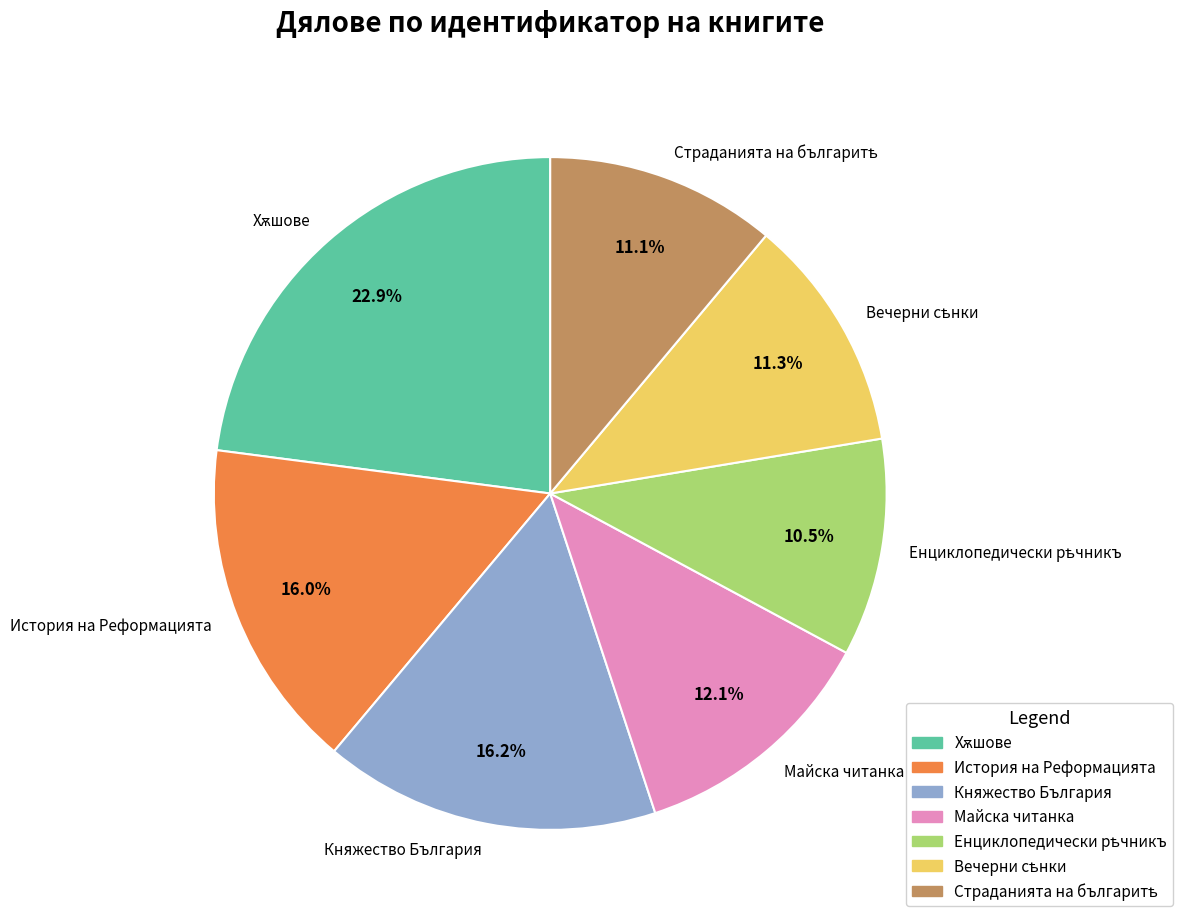

Is there a majority slice in this chart?

No